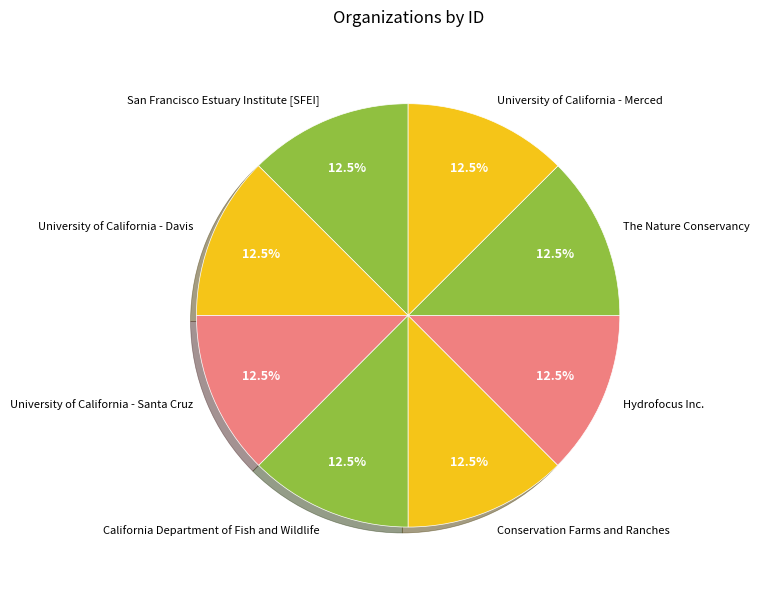

What is the ratio of the value at San Francisco Estuary Institute [SFEI] to the value at The Nature Conservancy?

1.0